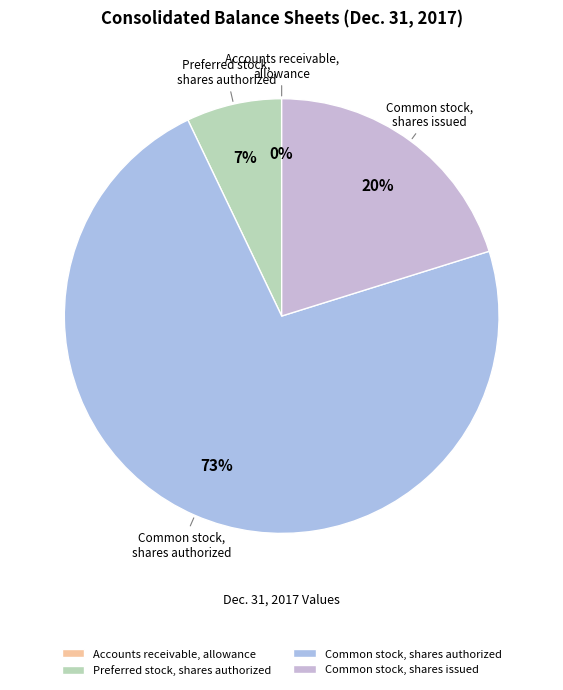

What is the largest slice in the pie chart?

Common stock, shares authorized